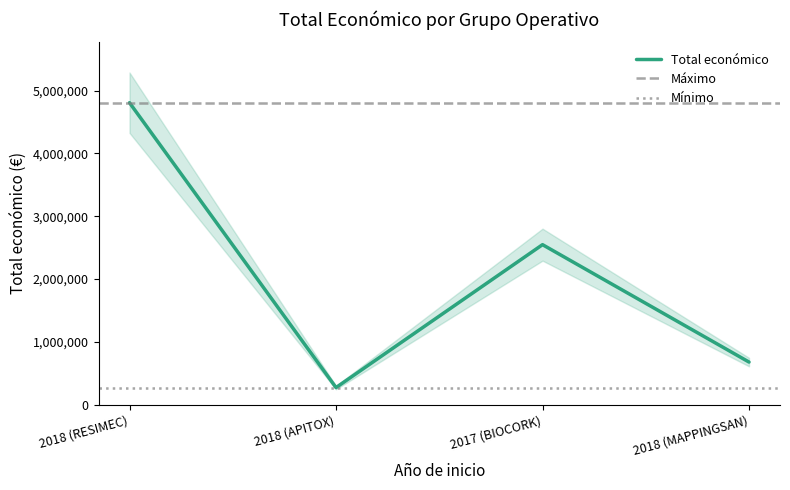

What is the change in value from 2018 (APITOX) to 2017 (BIOCORK)?

+2274731